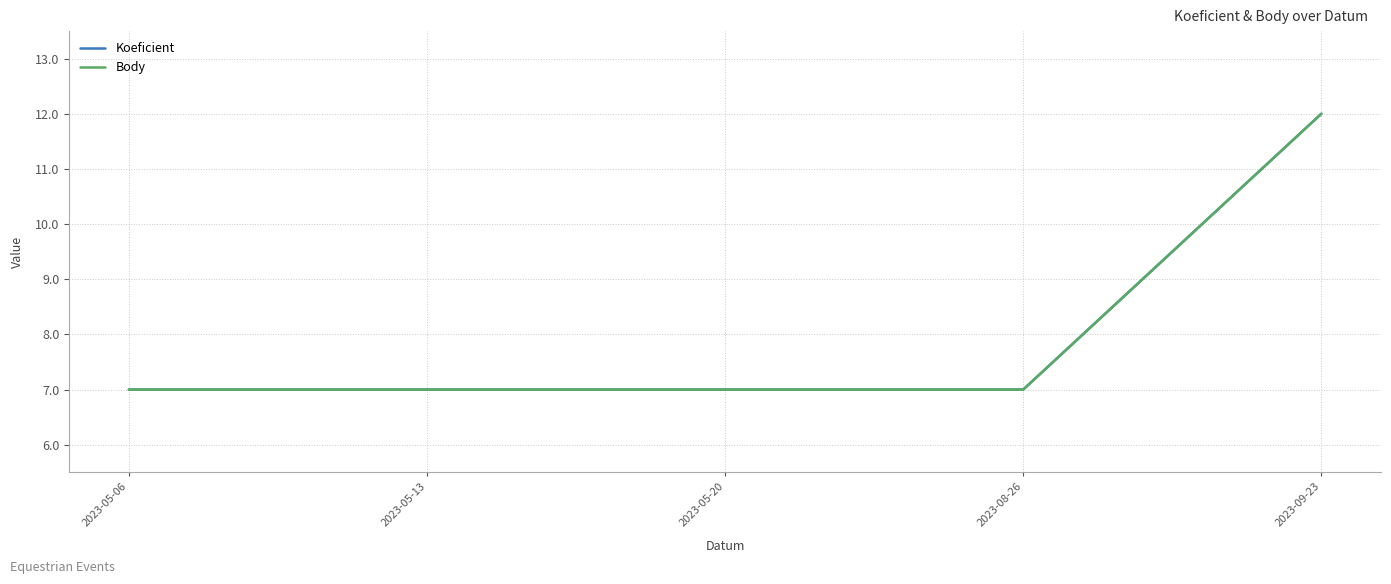

How many lines are shown in the chart?

2